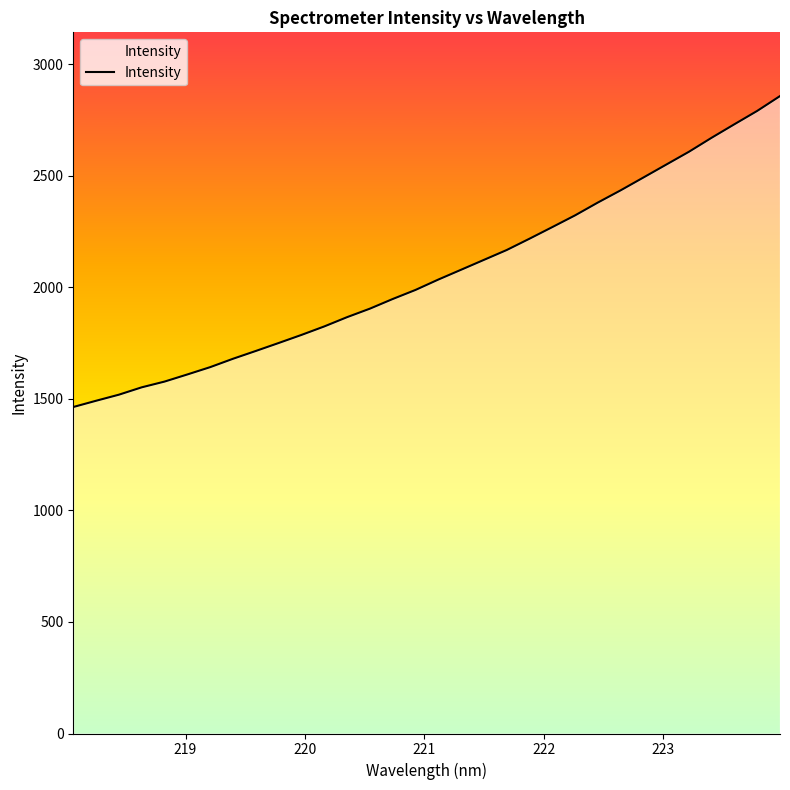

What is the minimum value shown in the chart?

1463.8